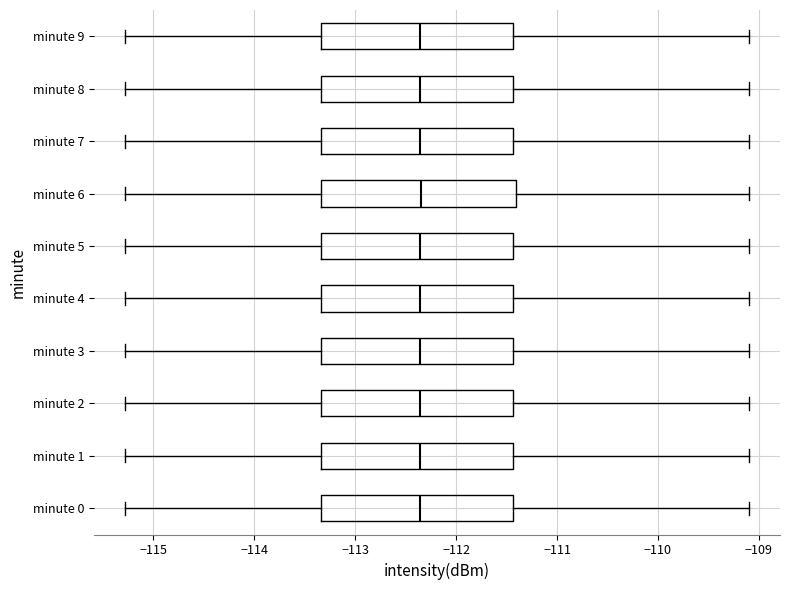

Reading bottom to top, read every box against the x-axis: the position of its median line, the range the box covers, and the ends of its whiskers. The values are not printed on the chart, so give them approximately, as read against the axis.

minute 0: median -112.4, box -113.3 to -111.4, whiskers -115.3 to -109.1
minute 1: median -112.4, box -113.3 to -111.4, whiskers -115.3 to -109.1
minute 2: median -112.4, box -113.3 to -111.4, whiskers -115.3 to -109.1
minute 3: median -112.4, box -113.3 to -111.4, whiskers -115.3 to -109.1
minute 4: median -112.4, box -113.3 to -111.4, whiskers -115.3 to -109.1
minute 5: median -112.4, box -113.3 to -111.4, whiskers -115.3 to -109.1
minute 6: median -112.3, box -113.3 to -111.4, whiskers -115.3 to -109.1
minute 7: median -112.4, box -113.3 to -111.4, whiskers -115.3 to -109.1
minute 8: median -112.4, box -113.3 to -111.4, whiskers -115.3 to -109.1
minute 9: median -112.4, box -113.3 to -111.4, whiskers -115.3 to -109.1